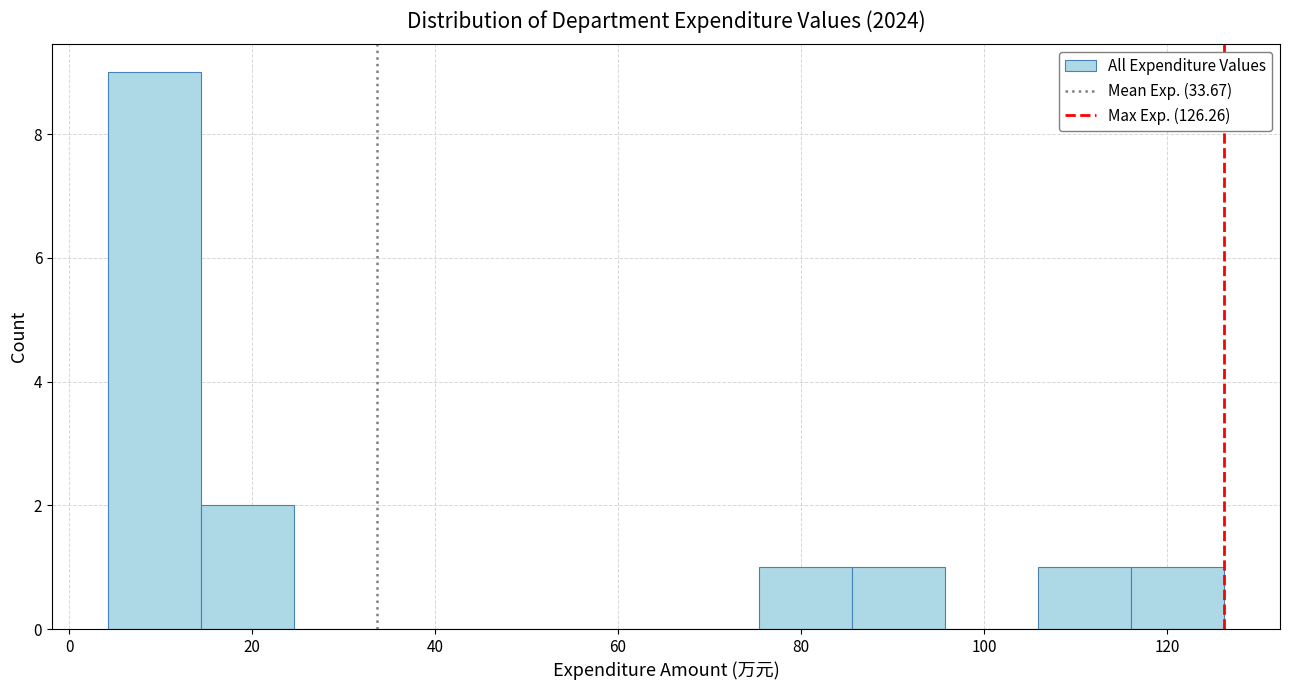

Reading left to right, list every bar in this chart as the range it spans on the x-axis followed by its height. Neither the bar edges nor the heights are printed on the chart, so give them approximately, as read against the axes.

4 to 14: 9
14 to 24: 2
24 to 34: 0
34 to 44: 0
44 to 56: 0
56 to 66: 0
66 to 76: 0
76 to 86: 1
86 to 96: 1
96 to 106: 0
106 to 116: 1
116 to 126: 1